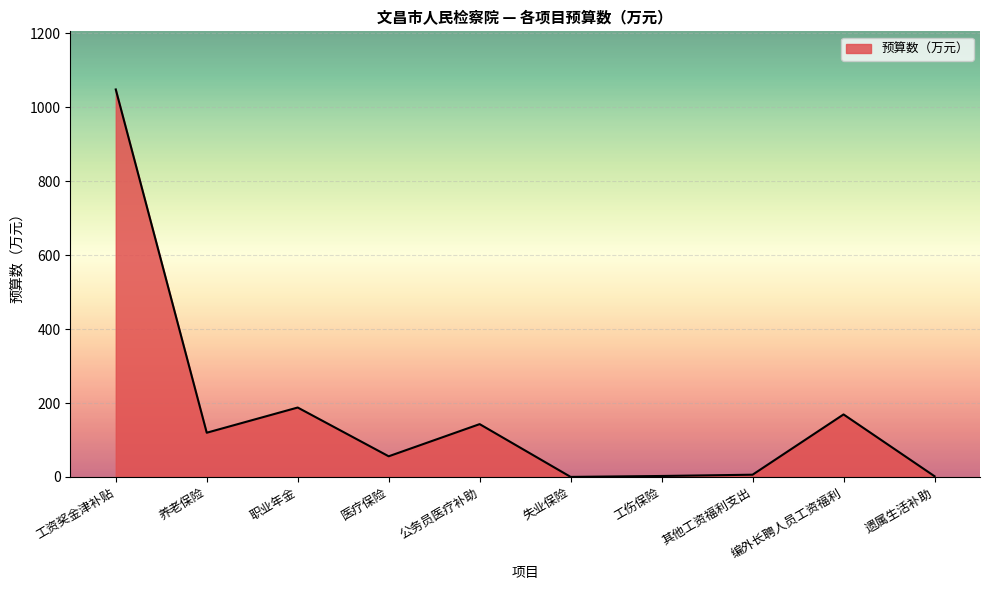

At which label is the value closest to 524?

职业年金